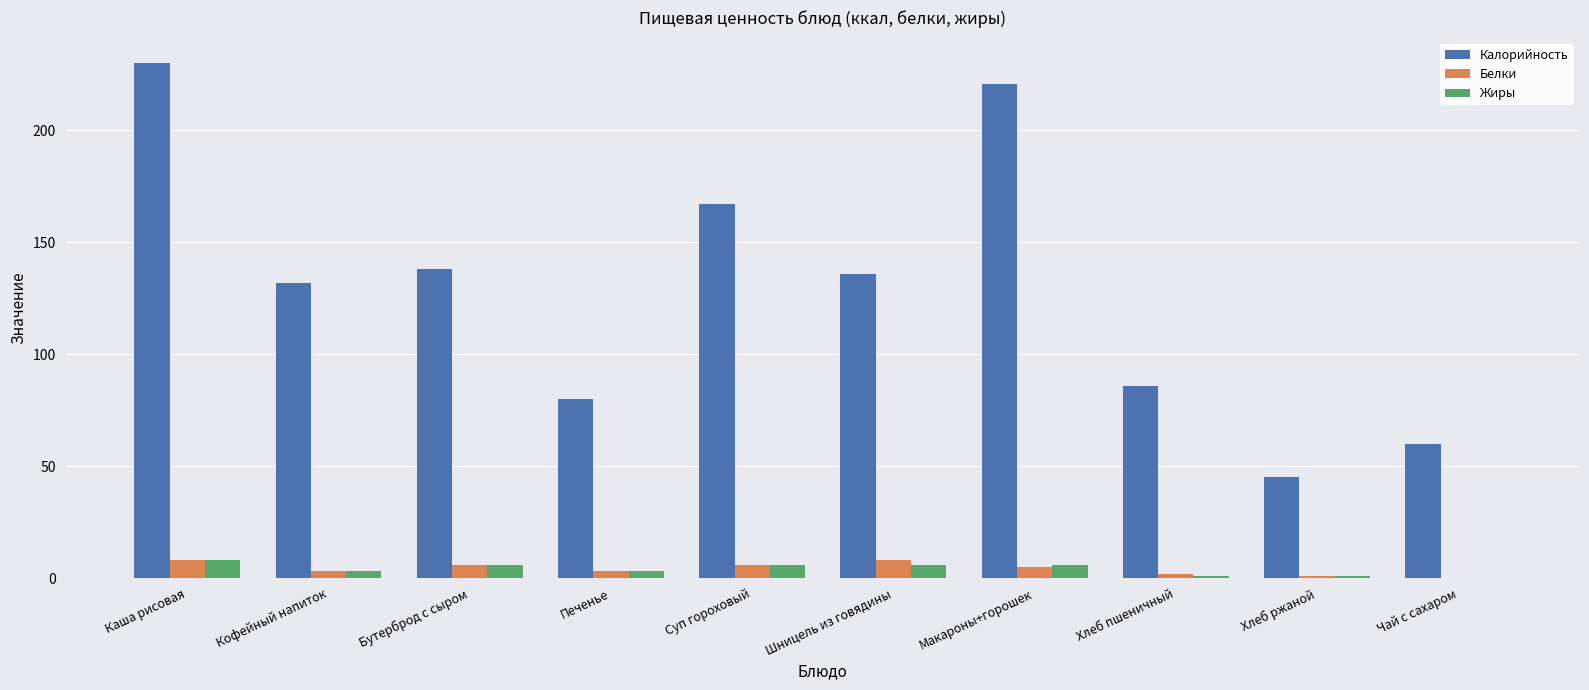

Which series changed the most between Печенье and Шницель из говядины?

Калорийность